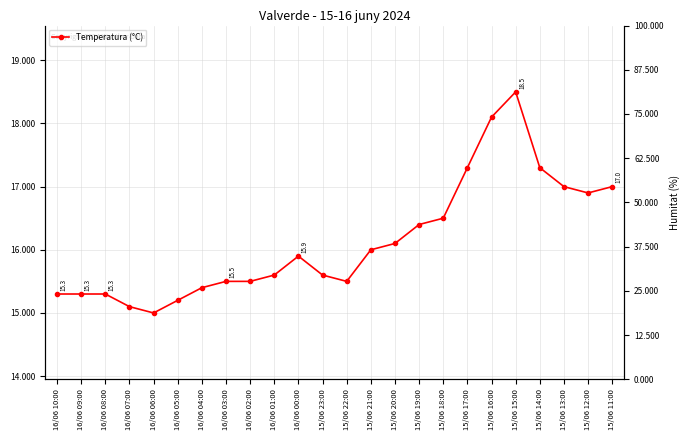

What is the sum of all values?

387.3